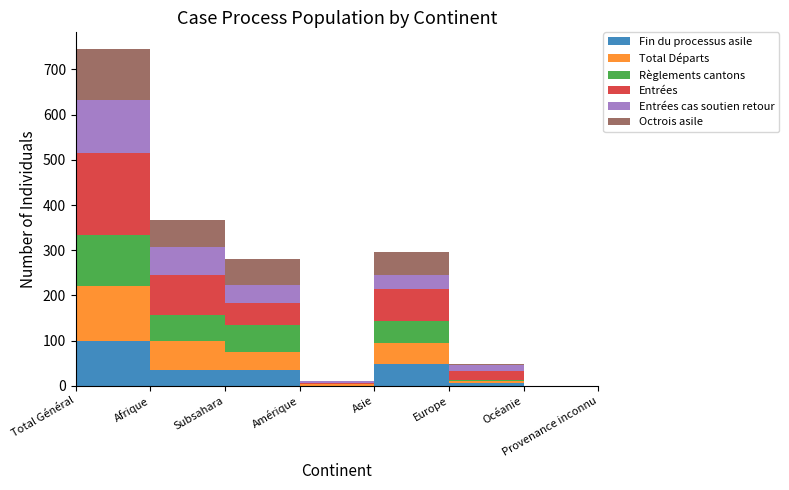

Reading right to left, list all the values displayed in this chart.

Fin du processus asile: 13	0	5	48	0	34	34	100
Total Départs: 1	0	5	47	4	41	64	121
Règlements cantons: 3	0	2	49	0	59	59	113
Entrées: 2	0	21	70	1	49	88	182
Entrées cas soutien retour: 4	0	13	32	5	39	62	116
Octrois asile: 3	0	2	49	0	59	59	113